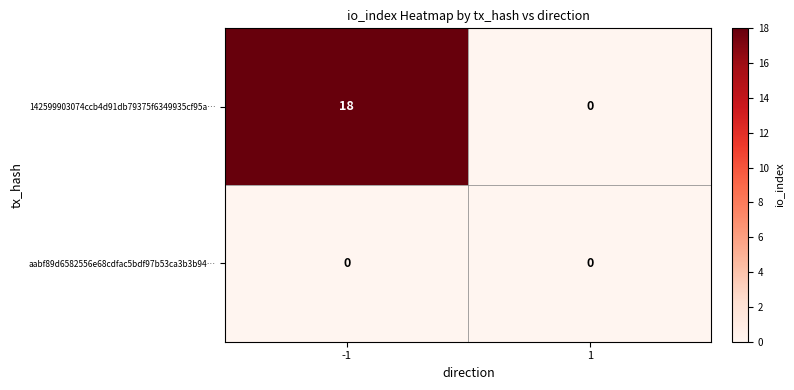

Between -1 and 1, which series saw the biggest shift?

142599903074ccb4d91db79375f6349935cf95a…